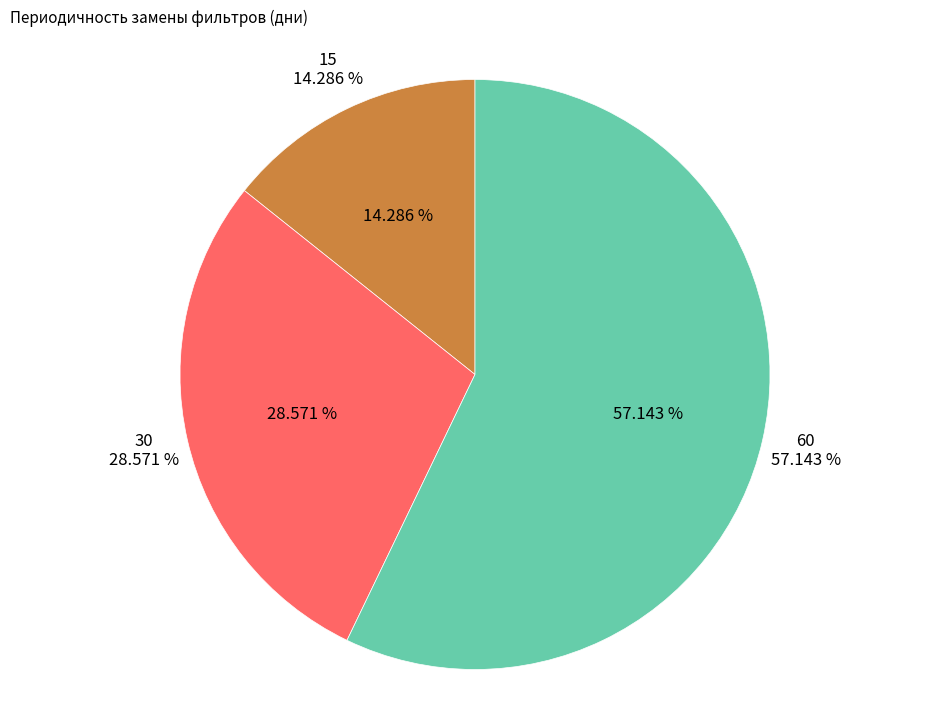

Which category has the biggest portion of the pie?

60